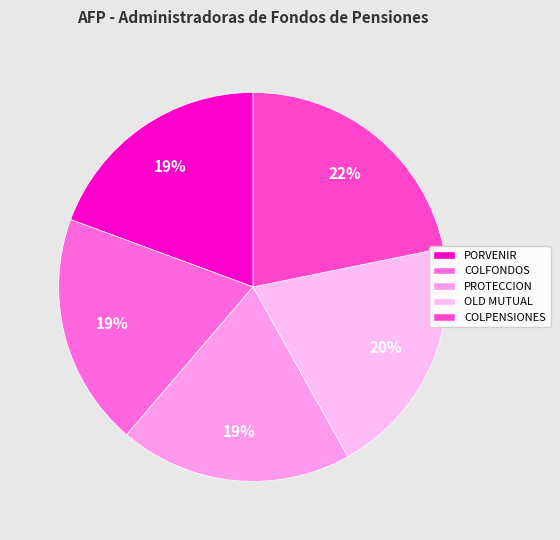

The PROTECCION slice represents 19% of the pie. True or false?

True